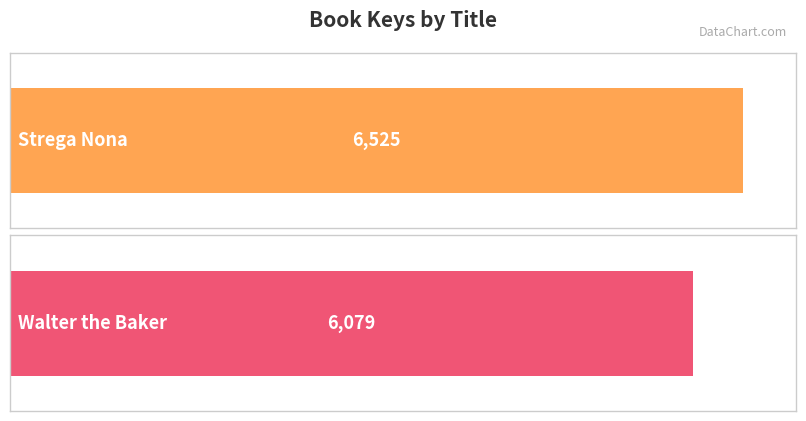

What is the change in value from Strega Nona to Walter the Baker?

-446